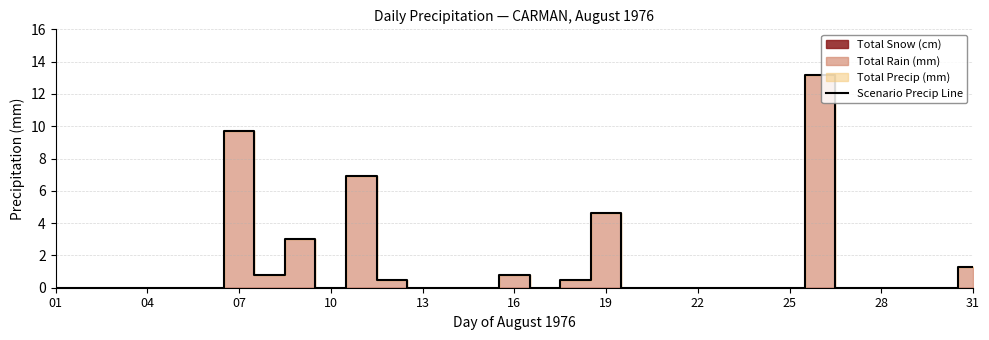

What is the difference between the maximum and minimum values?

13.2